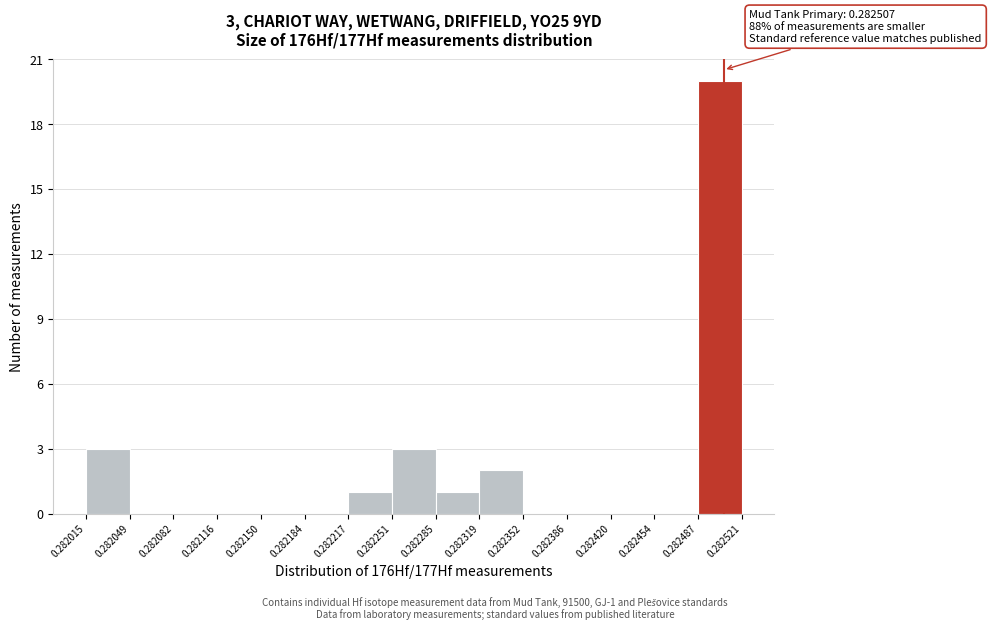

Over which range of the x-axis is the bar tallest?

0.282487 to 0.282521